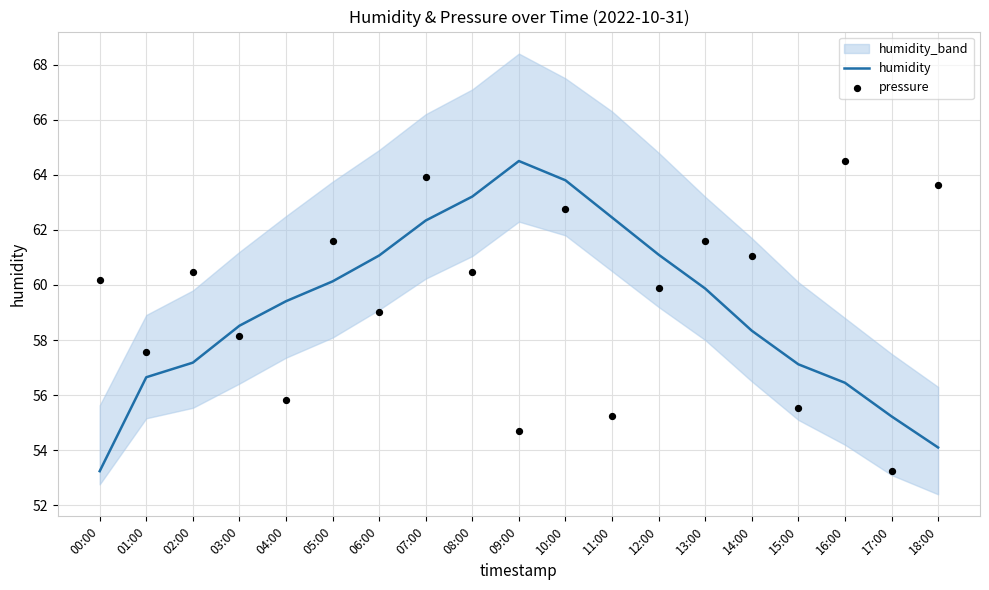

The value of humidity at 01:00 is 17.4. True or false?

False